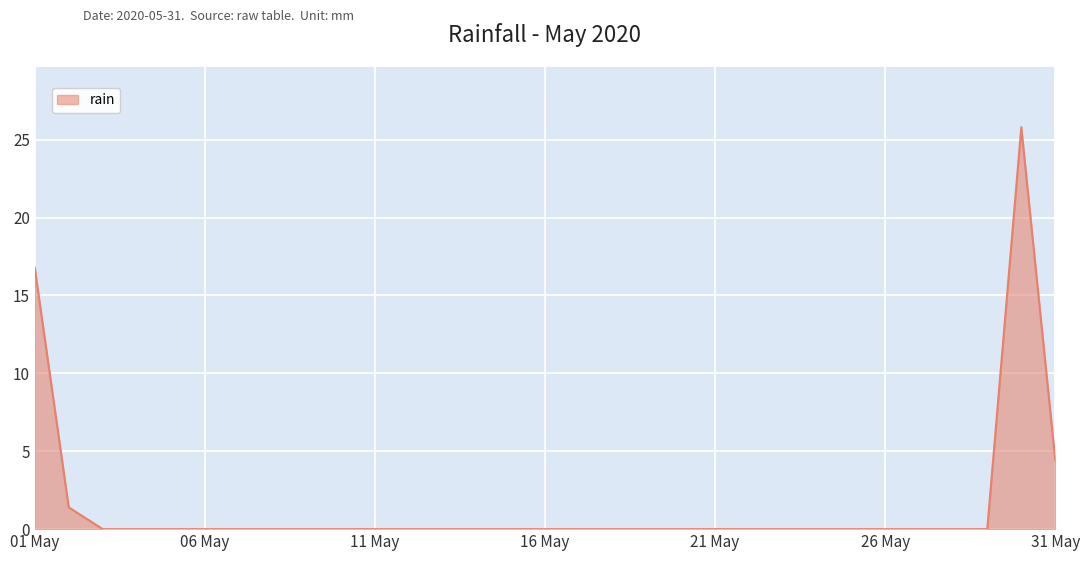

What is the maximum value shown in the chart?

25.8